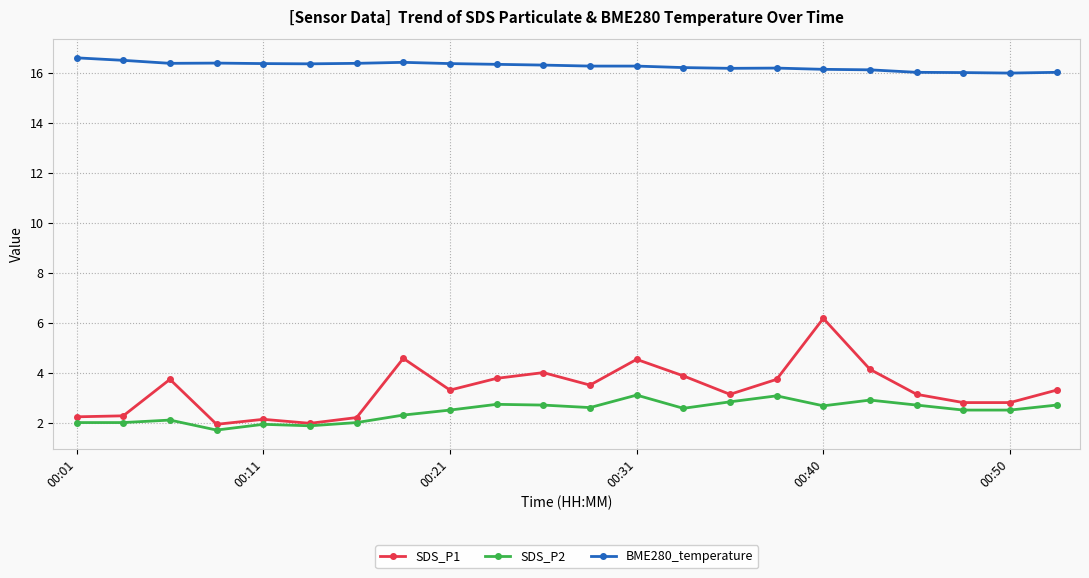

Which series has the widest spread of values?

SDS_P1